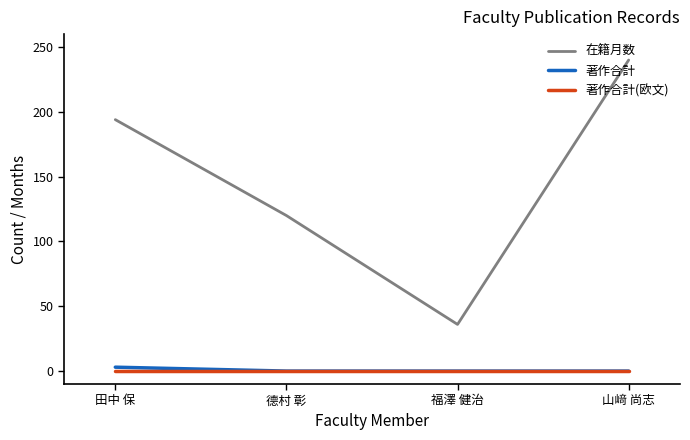

Which series has the largest range (max minus min)?

在籍月数